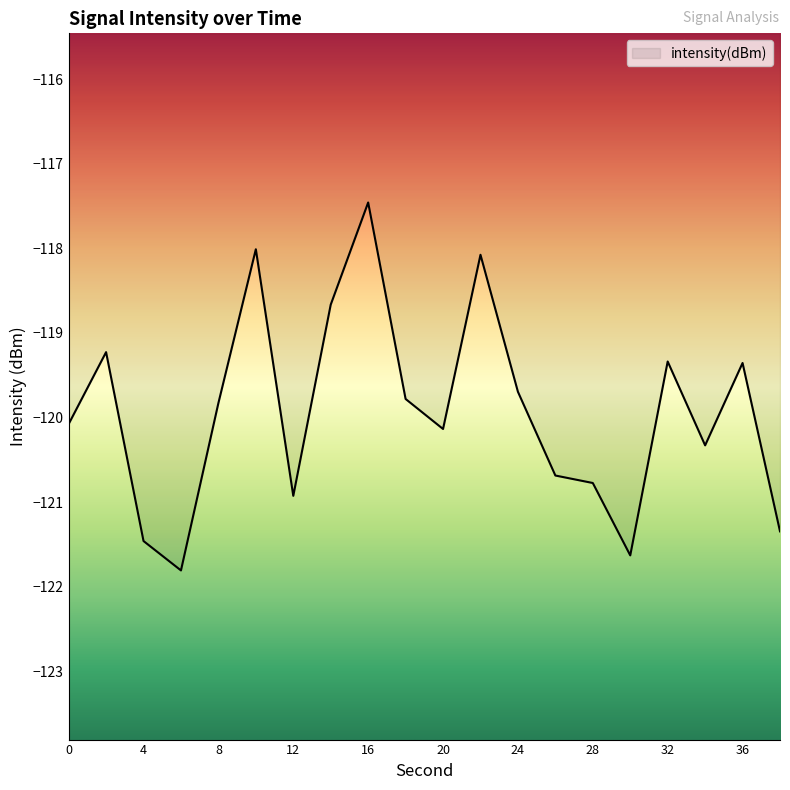

What is the minimum value shown in the chart?

-121.8